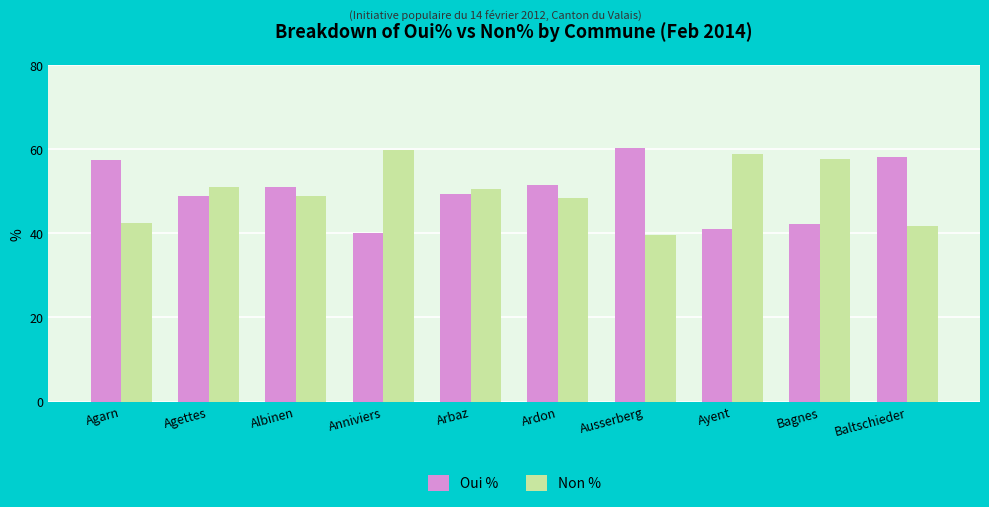

Rank the series at Ayent from highest to lowest value.

Non %, Oui %